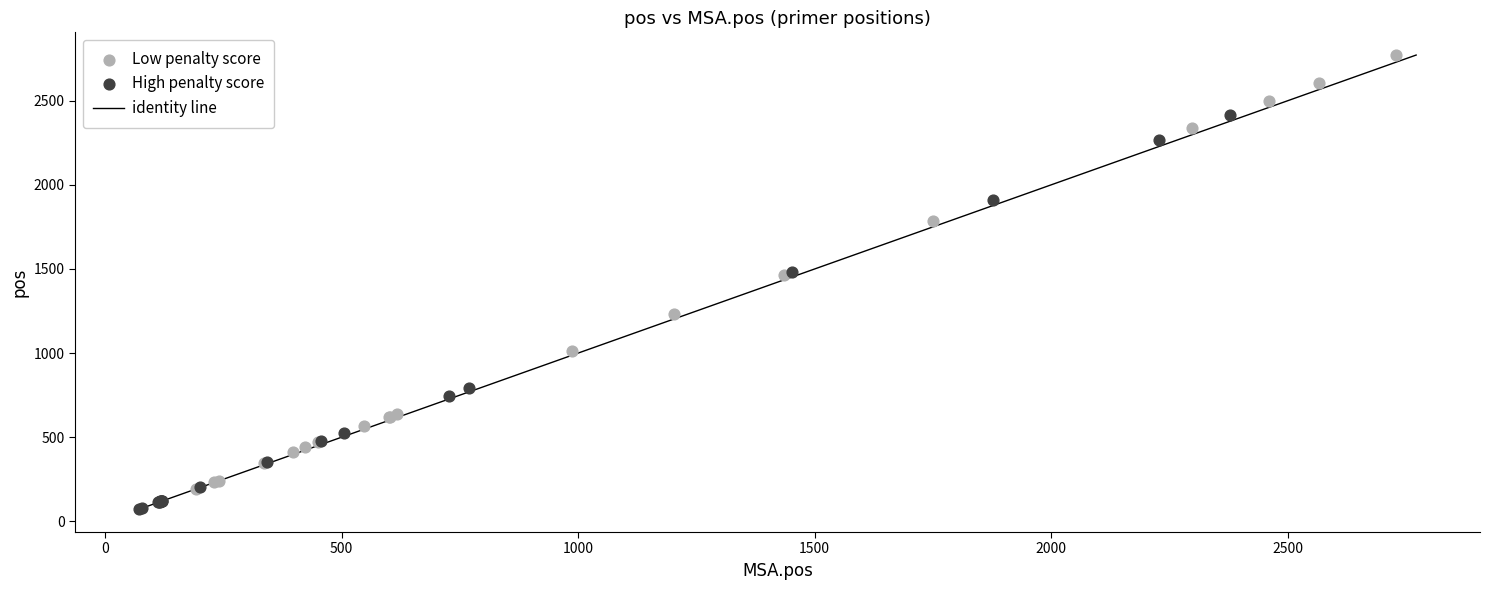

Which series has the widest spread of Y values?

Low penalty score